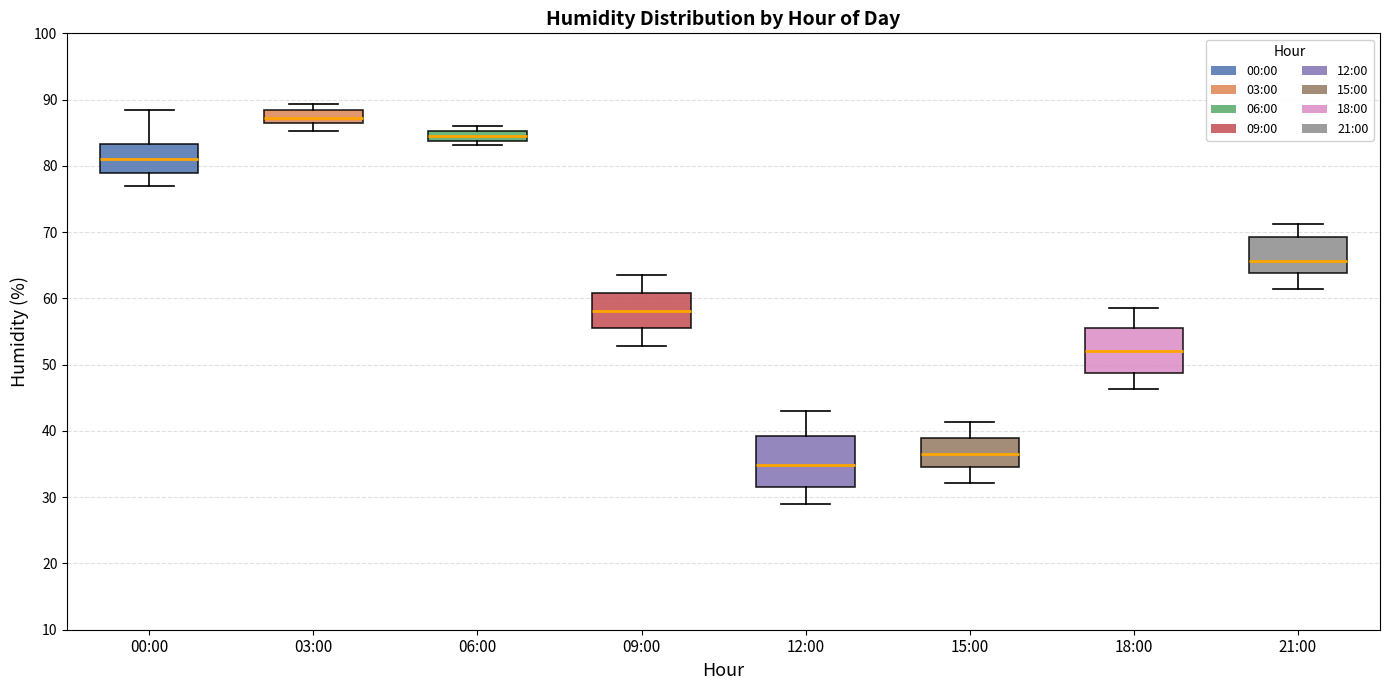

Reading left to right, transcribe this box plot: for each box, give where its median line is, the range the box spans, and where its two whiskers end, as read against the y-axis. The values are not printed on the chart, so give them approximately, as read against the axis.

00:00: median 81, box 79 to 83, whiskers 77 to 88
03:00: median 87, box 86 to 88, whiskers 85 to 89
06:00: median 85 (inside the box), box 84 to 85, whiskers 83 to 86
09:00: median 58, box 55 to 61, whiskers 53 to 64
12:00: median 35, box 32 to 39, whiskers 29 to 43
15:00: median 37, box 35 to 39, whiskers 32 to 41
18:00: median 52, box 49 to 56, whiskers 46 to 59
21:00: median 66, box 64 to 69, whiskers 61 to 71